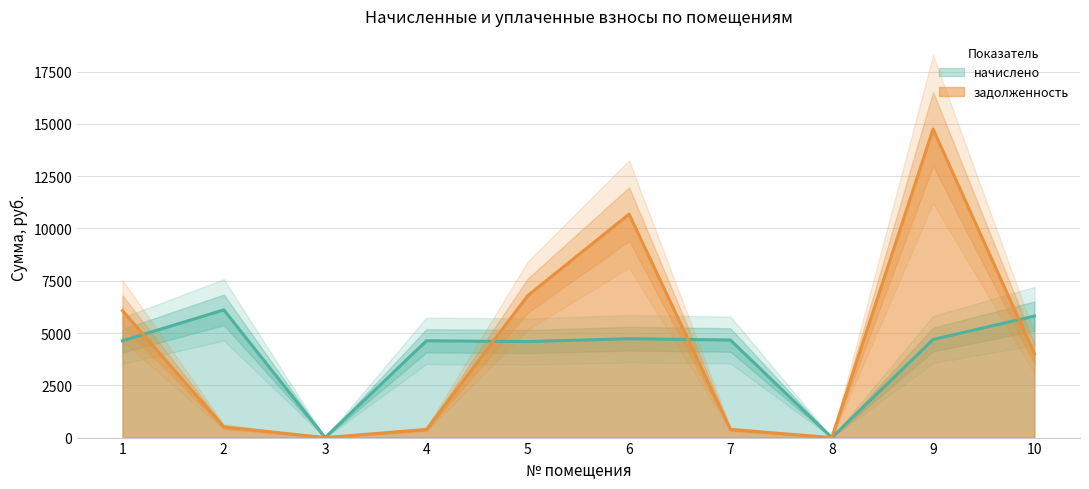

What is the sum of the начислено values at 5 and 10?

10403.6